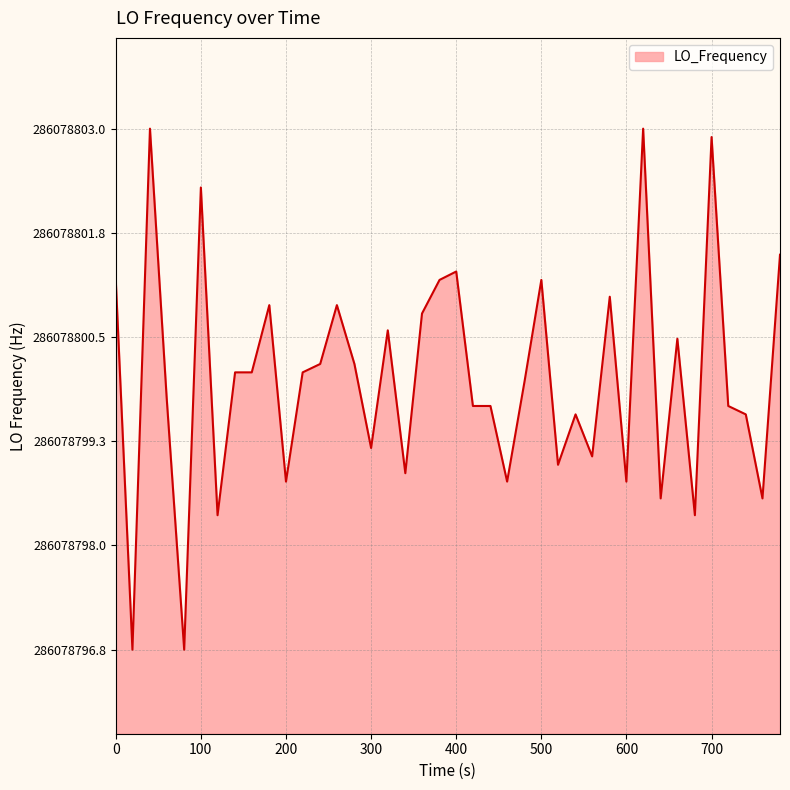

Is this an area chart (filled region under the line)?

Yes